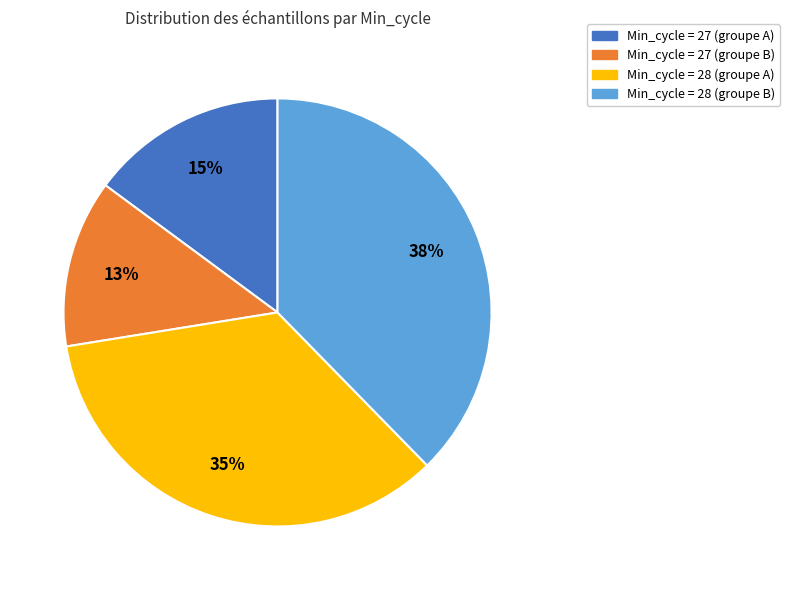

Combined, do Min_cycle = 28 (groupe B) and Min_cycle = 27 (groupe A) account for over 50%?

Yes